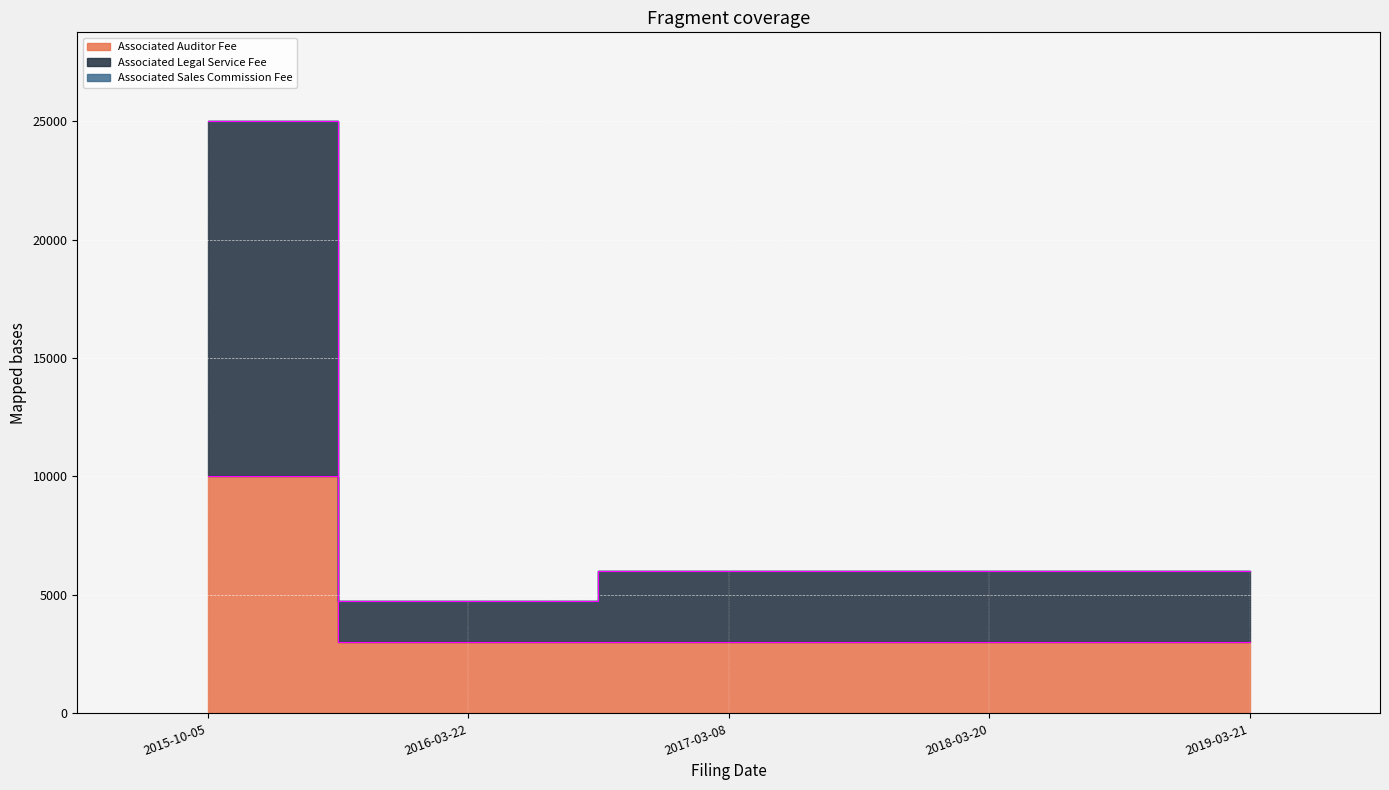

Reading left to right, transcribe all the data shown in this chart.

Associated Auditor Fee: 2015-10-05=10000	2016-03-22=3000	2017-03-08=3000	2018-03-20=3000	2019-03-21=3000
Associated Legal Service Fee: 2015-10-05=25000	2016-03-22=4750	2017-03-08=6000	2018-03-20=6000	2019-03-21=6000